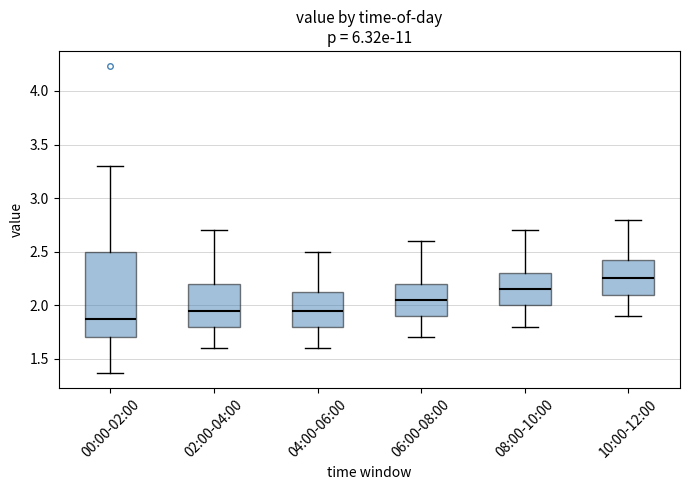

Reading left to right, read every box against the y-axis: the position of its median line, the range the box covers, and the ends of its whiskers. The values are not printed on the chart, so give them approximately, as read against the axis.

00:00-02:00: median 1.85, box 1.70 to 2.50, whiskers 1.35 to 3.30
02:00-04:00: median 1.95, box 1.80 to 2.20, whiskers 1.60 to 2.70
04:00-06:00: median 1.95, box 1.80 to 2.15, whiskers 1.60 to 2.50
06:00-08:00: median 2.05, box 1.90 to 2.20, whiskers 1.70 to 2.60
08:00-10:00: median 2.15, box 2.00 to 2.30, whiskers 1.80 to 2.70
10:00-12:00: median 2.25, box 2.10 to 2.45, whiskers 1.90 to 2.80